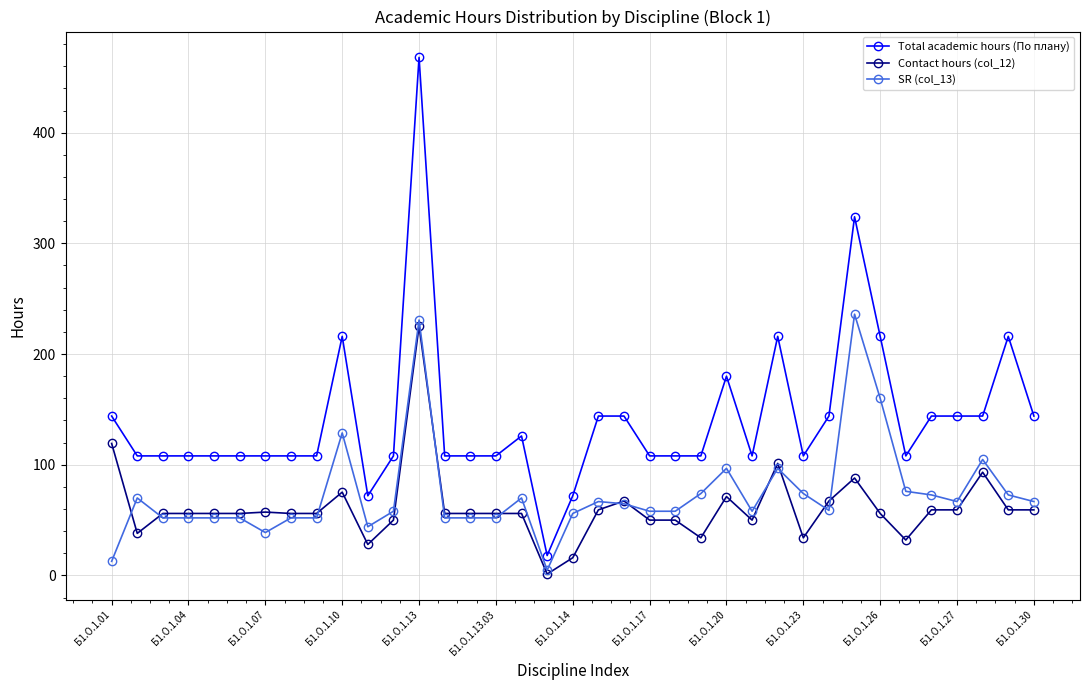

Rank the series by their maximum value, from lowest to highest.

Contact hours (col_12), SR (col_13), Total academic hours (По плану)